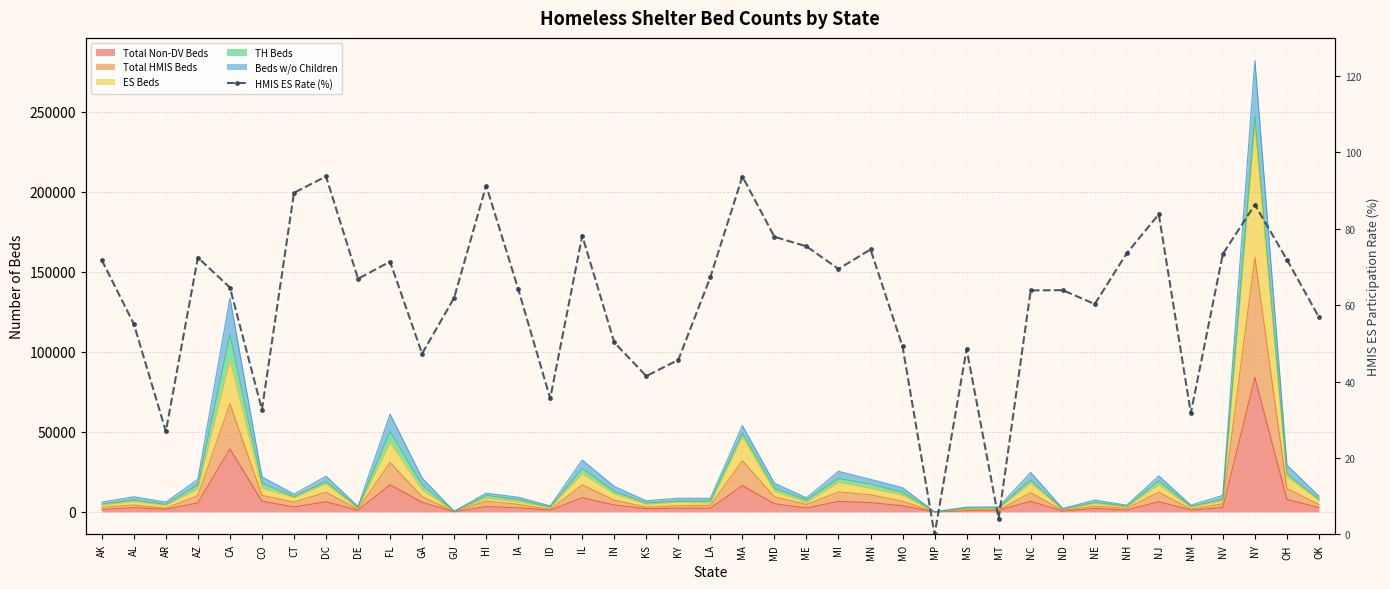

At which category does the chart reach its peak across all series?

DC